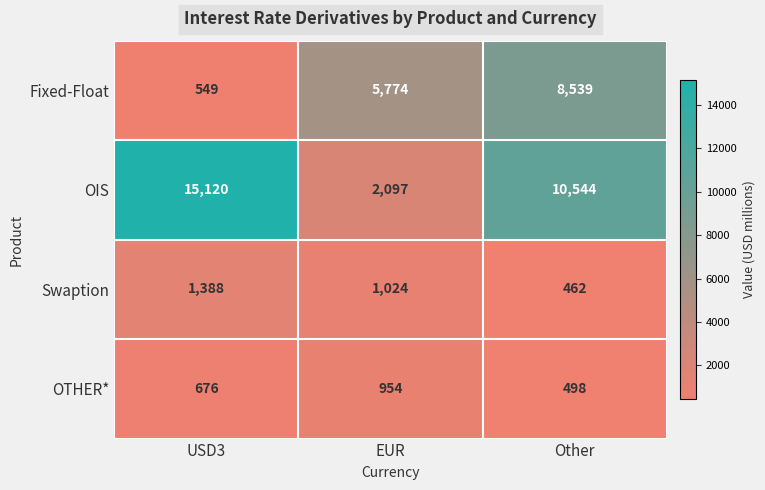

How many categories are shown in the chart?

3